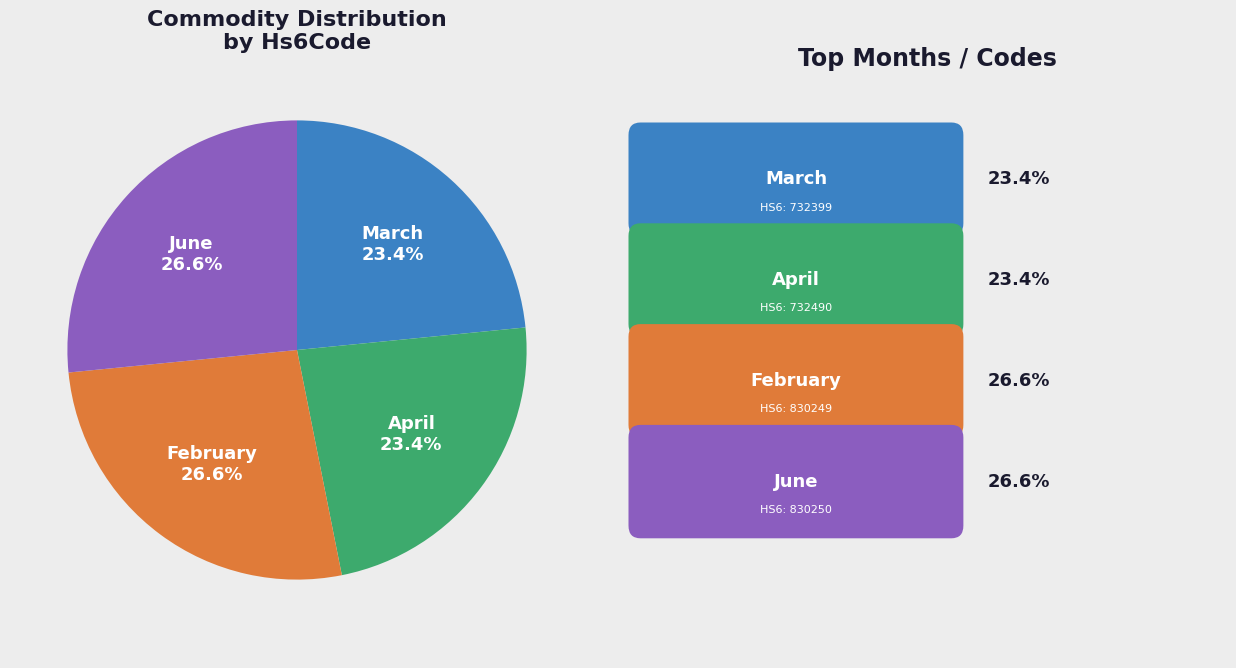

To the nearest percent, what is the average slice percentage?

25%